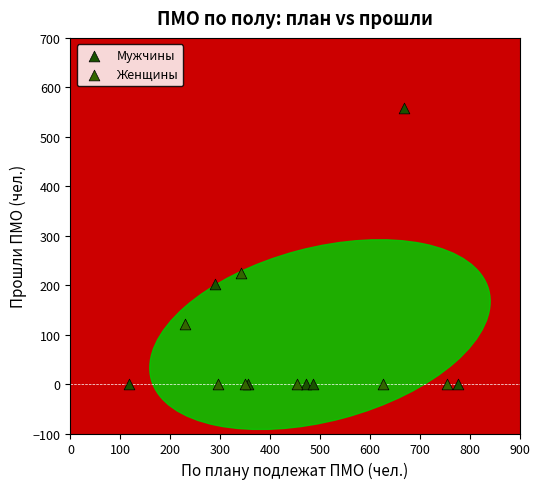

What are all the series names shown in the legend?

Мужчины, Женщины